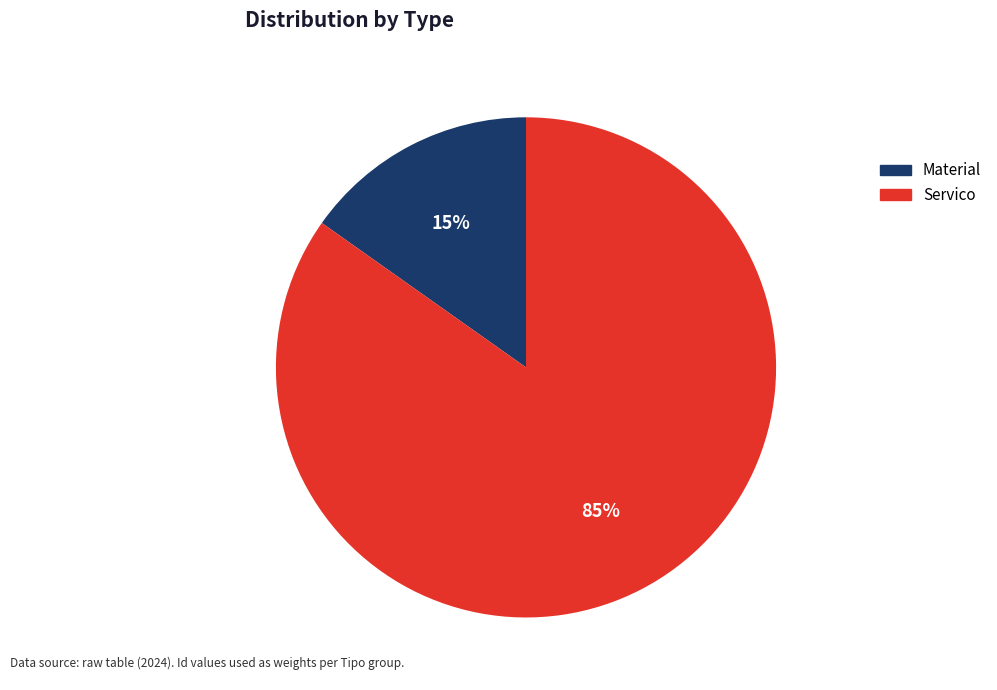

Is there any slice that represents more than half of the pie?

Yes